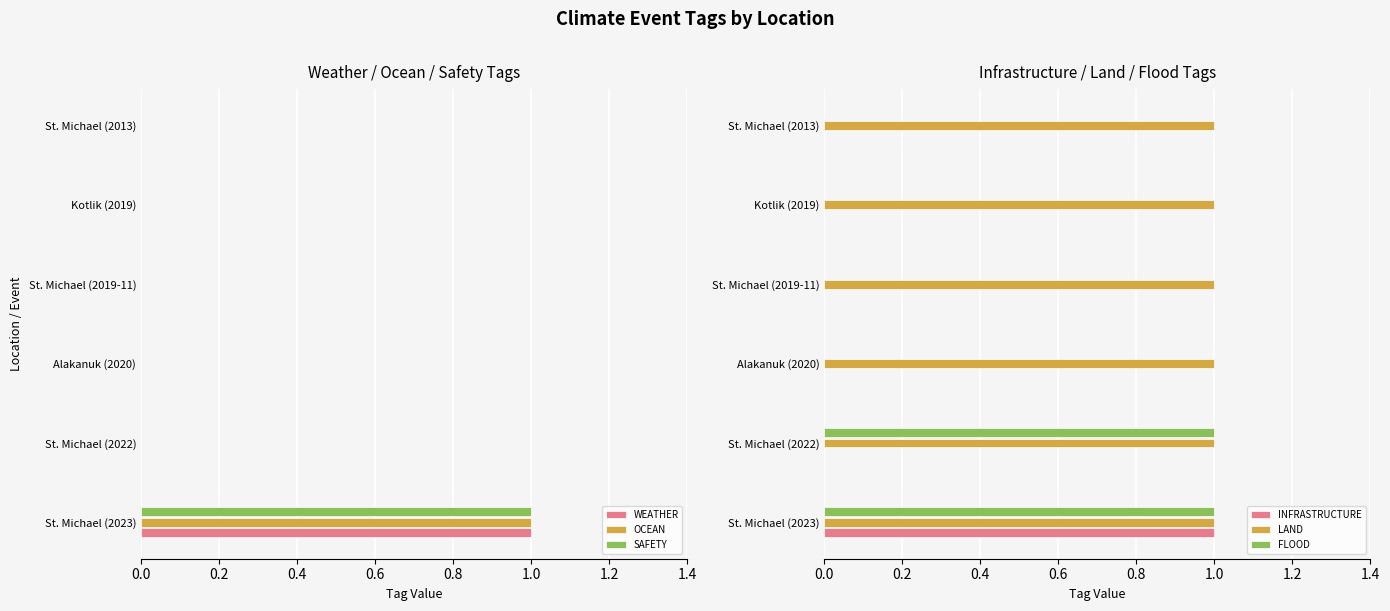

At which label does WEATHER reach its peak?

St. Michael (2023)